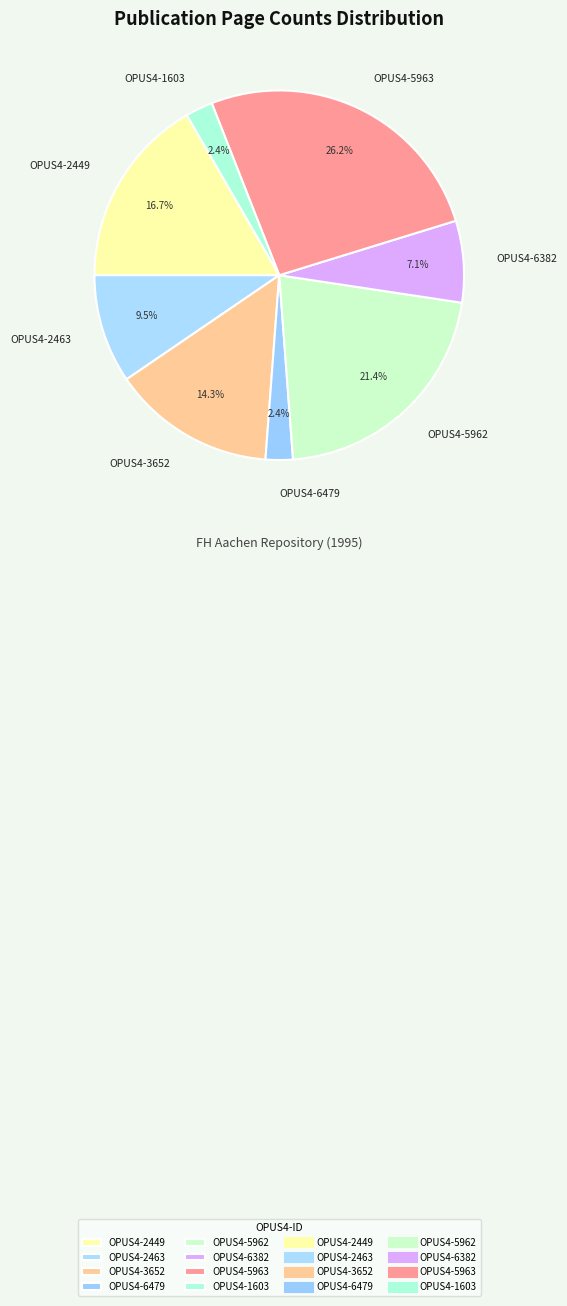

Between OPUS4-3652 and OPUS4-6479, which is larger?

OPUS4-3652